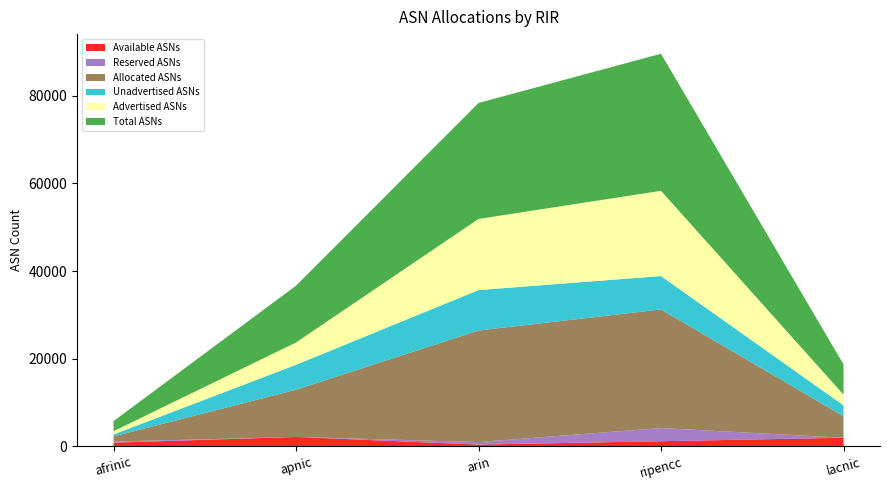

Reading right to left, transcribe all the data shown in this chart.

Available ASNs: lacnic=1997	ripencc=1203	arin=434	apnic=2174	afrinic=878
Reserved ASNs: lacnic=0	ripencc=3000	arin=581	apnic=0	afrinic=242
Allocated ASNs: lacnic=4914	ripencc=27053	arin=25438	apnic=10774	afrinic=1182
Unadvertised ASNs: lacnic=2480	ripencc=7624	arin=9223	apnic=5685	afrinic=448
Advertised ASNs: lacnic=2434	ripencc=19429	arin=16215	apnic=5089	afrinic=734
Total ASNs: lacnic=6911	ripencc=31256	arin=26453	apnic=12948	afrinic=2302